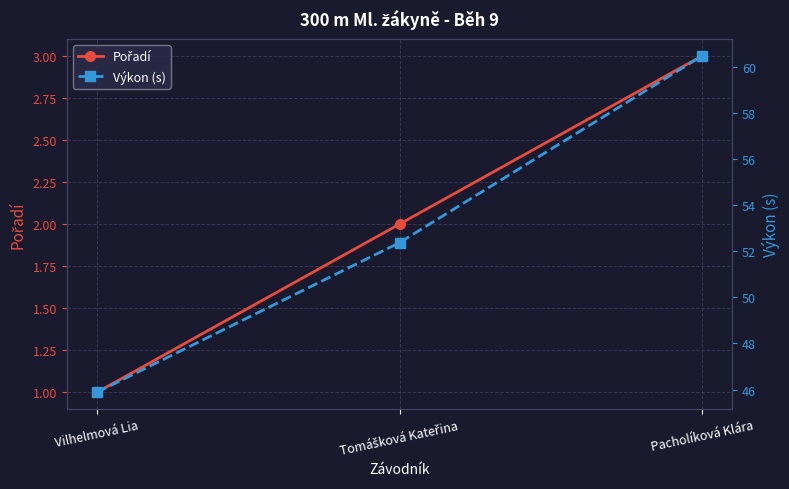

True or false: Pořadí has a value of 1.0 at Vilhelmová Lia.

True